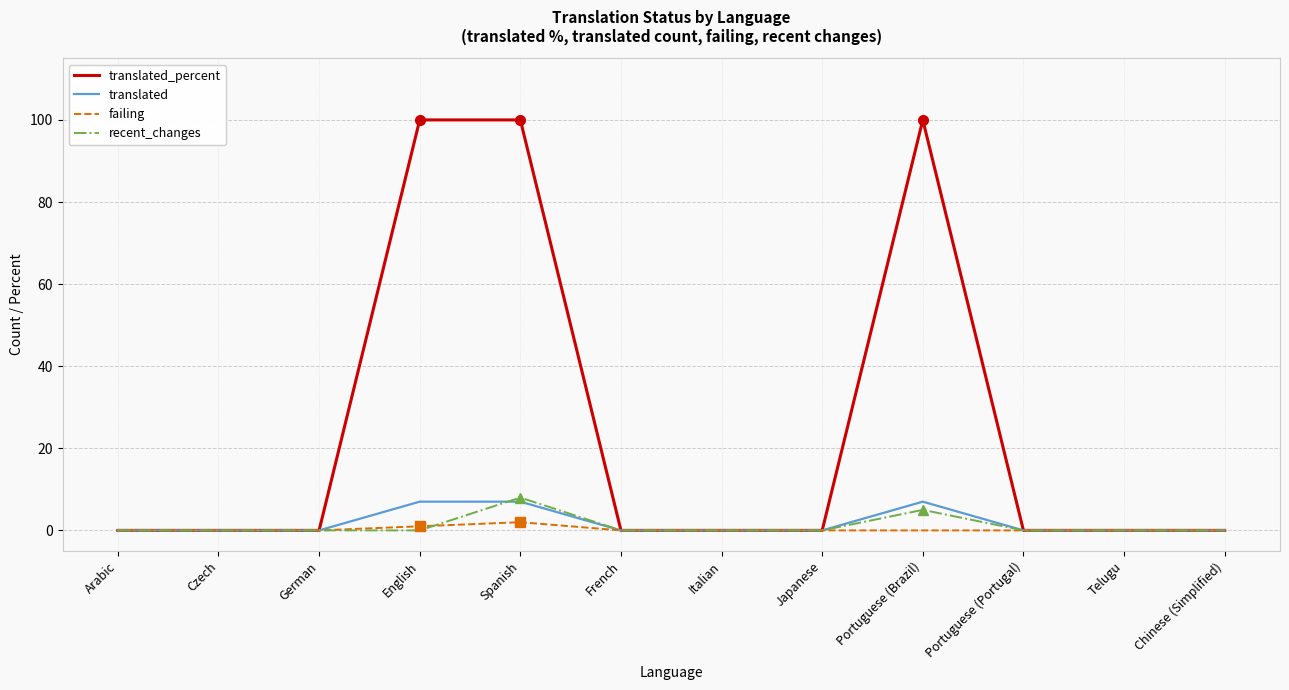

The translated series shows 0 at French. True or false?

True